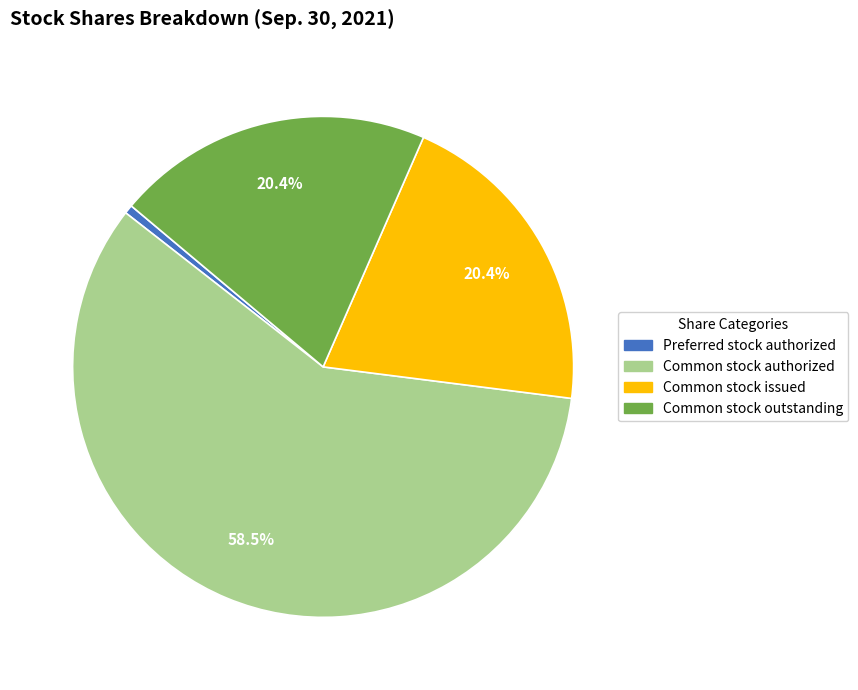

Count the number of slices in the pie.

4